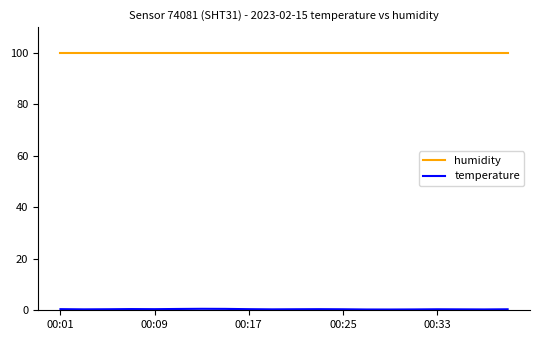

What is the greatest value displayed?

100.0